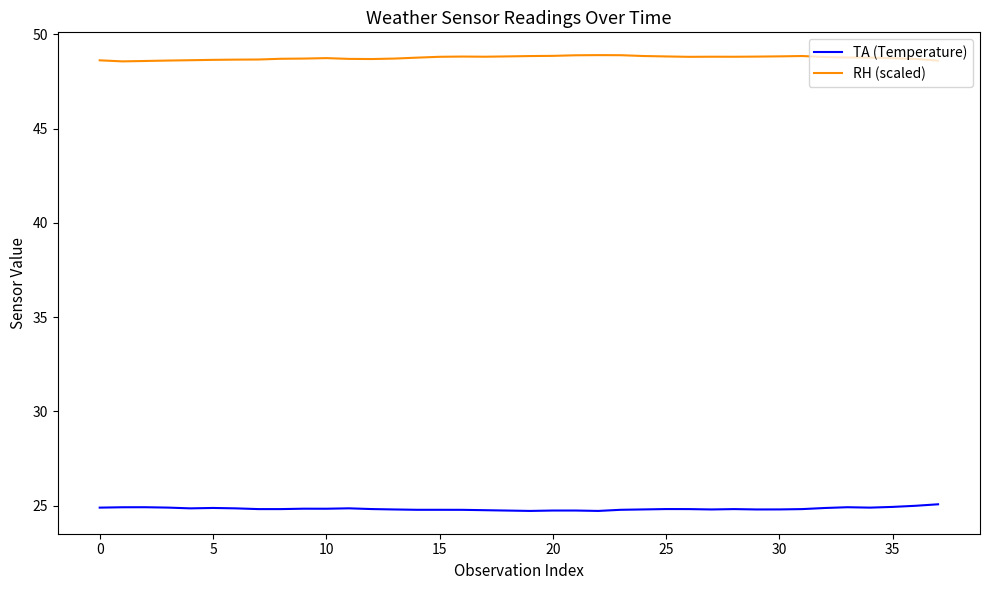

What is the average value of the RH (scaled) series?

48.7